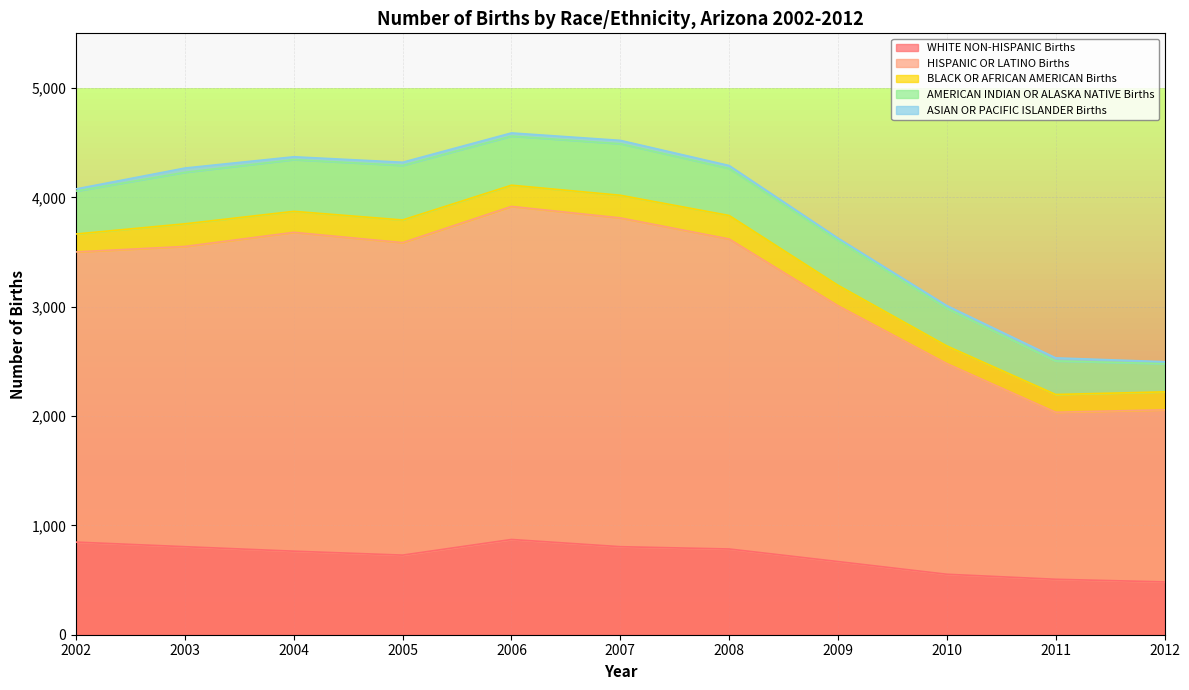

At which category is the sum across all series the highest?

2006